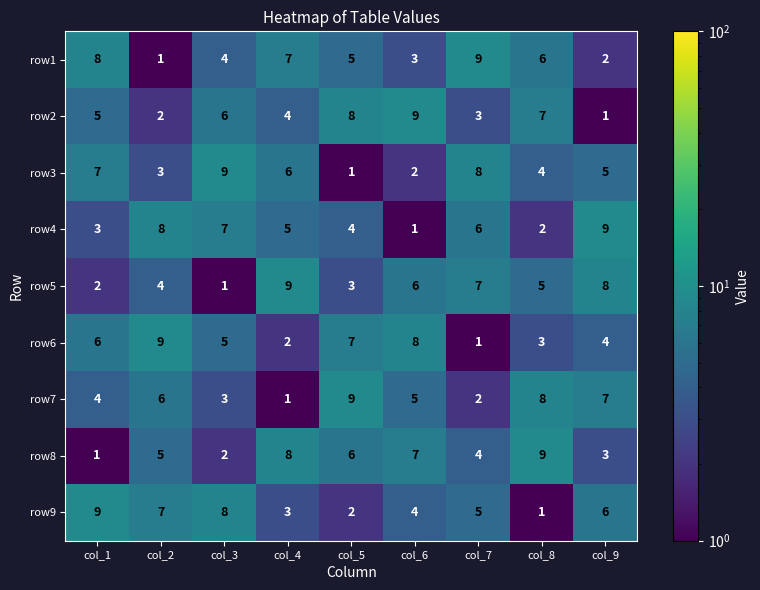

Which series changed the most between col_3 and col_9?

row5